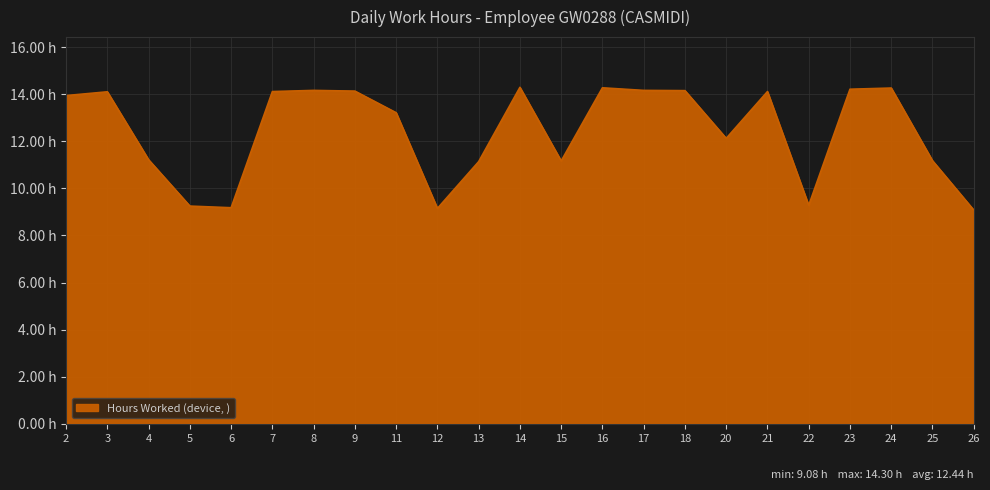

How many interior local peaks (higher than both neighbors) does the data have?

6